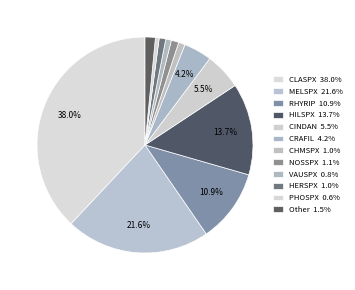

Count the number of slices in the pie.

12